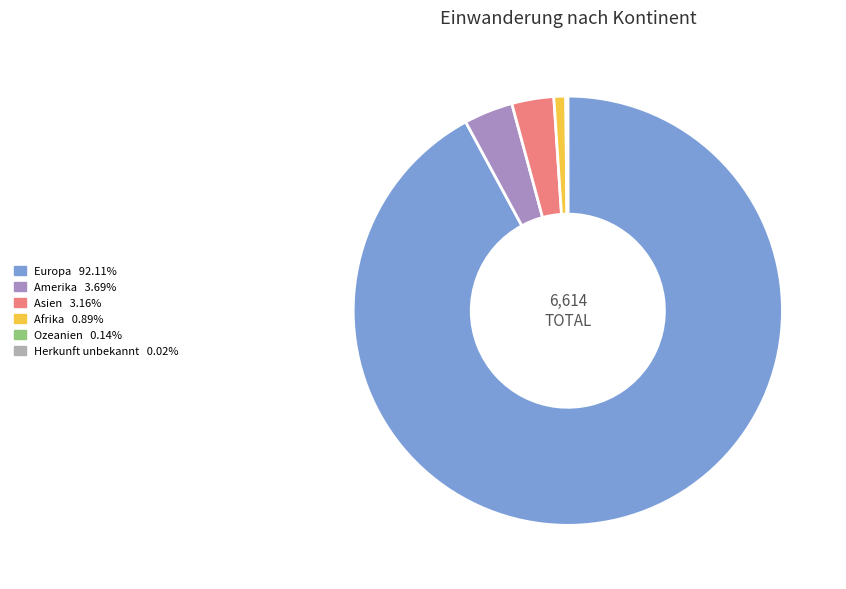

True or false: Afrika accounts for 1% of the total.

True